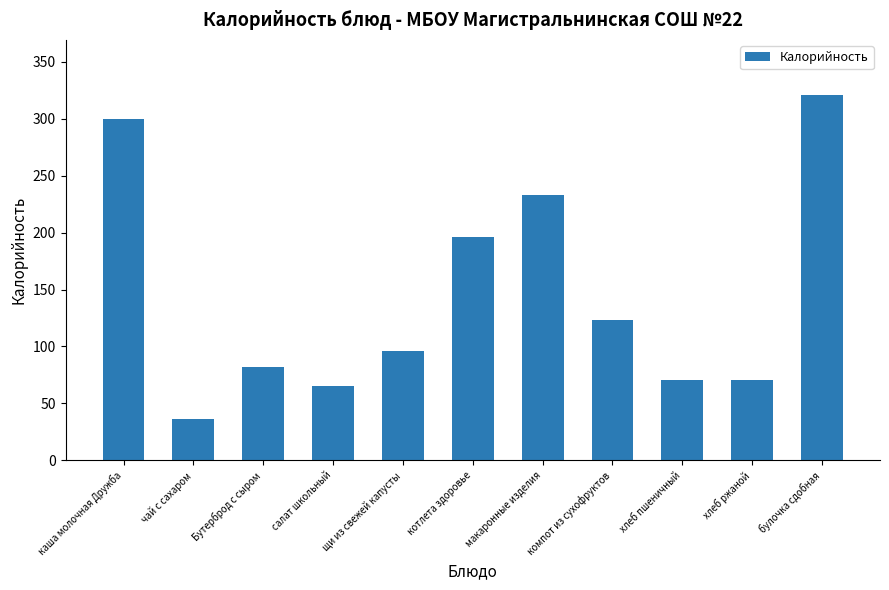

Count the number of data series in this chart.

1